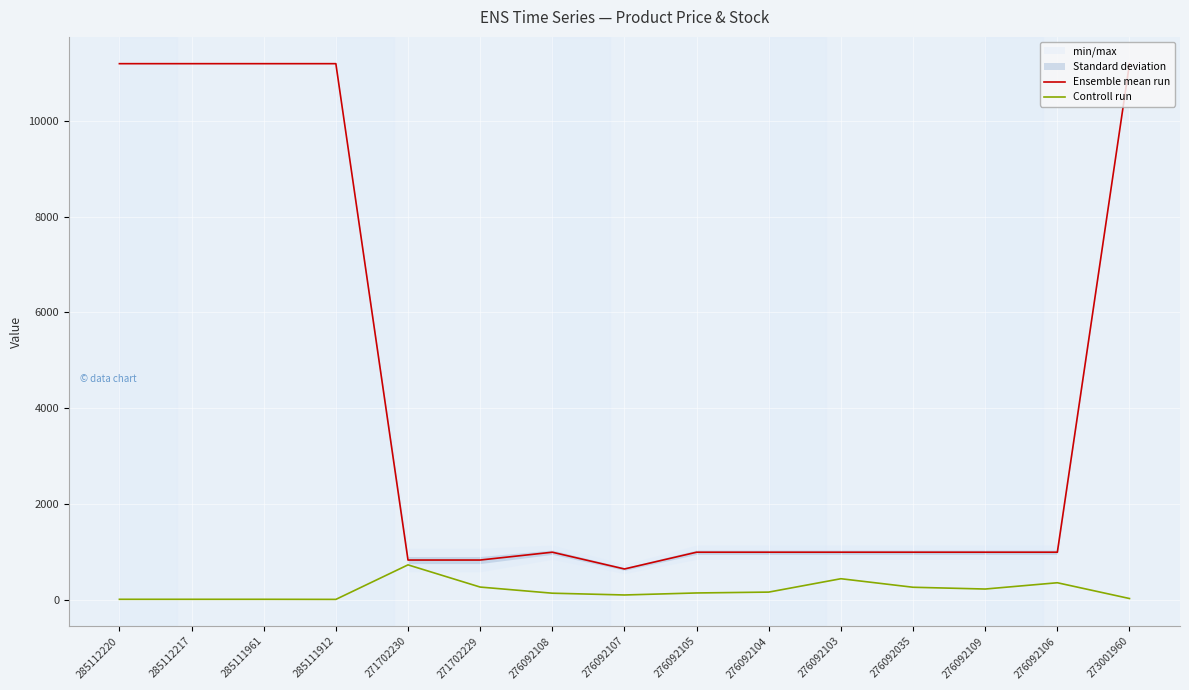

List the labels in order of Ensemble mean run value, smallest first.

276092107, 271702230, 271702229, 276092108, 276092105, 276092104, 276092103, 276092035, 276092109, 276092106, 285112220, 285112217, 285111961, 285111912, 273001960